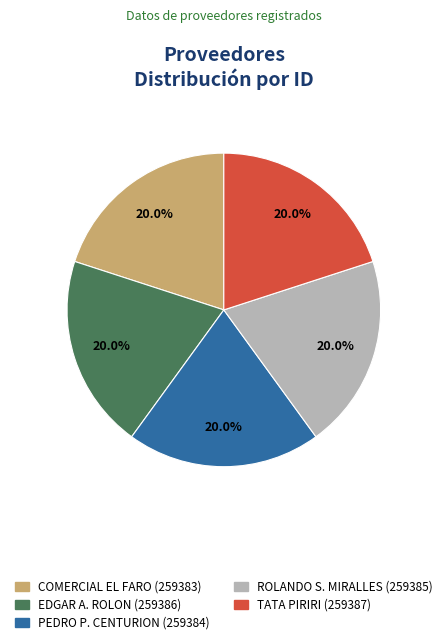

Approximately how many times larger is the value at COMERCIAL EL FARO (259383) compared to PEDRO P. CENTURION (259384)?

1.0